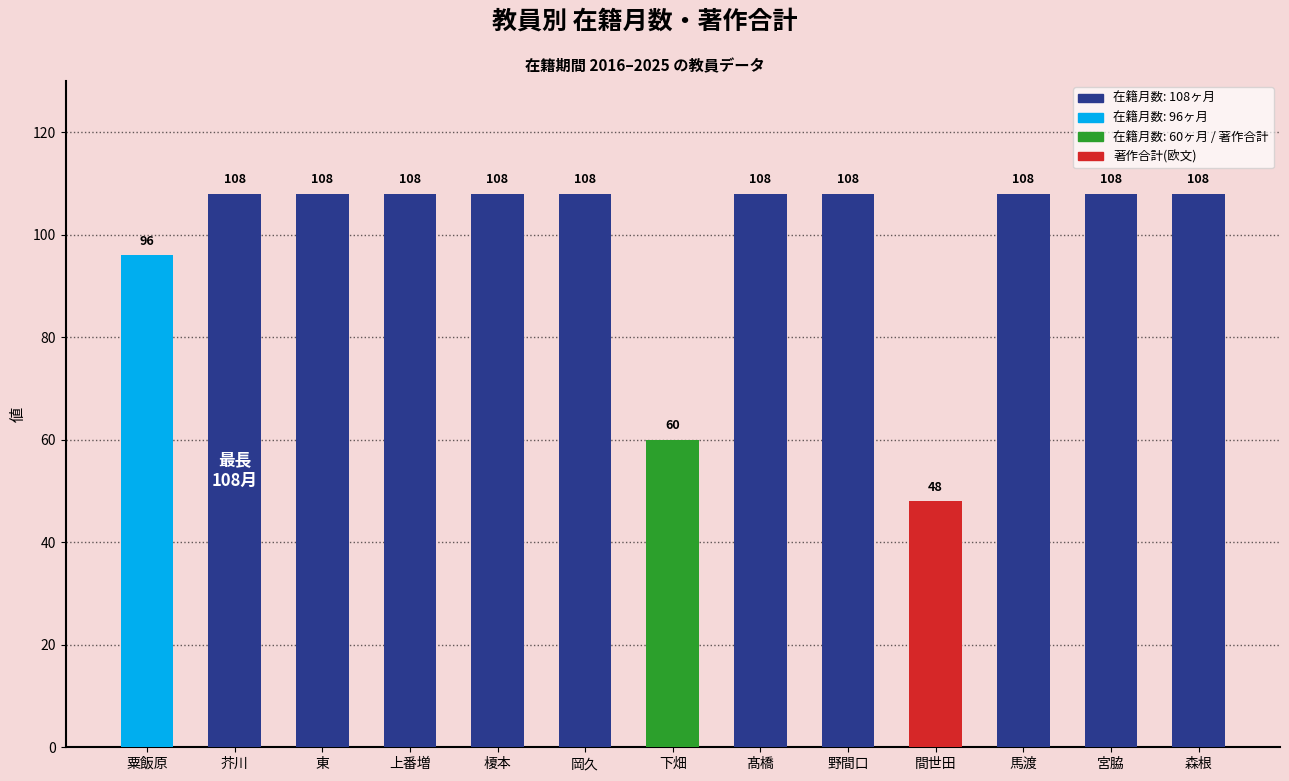

What is the approximate value at 東, to the nearest 10?

110